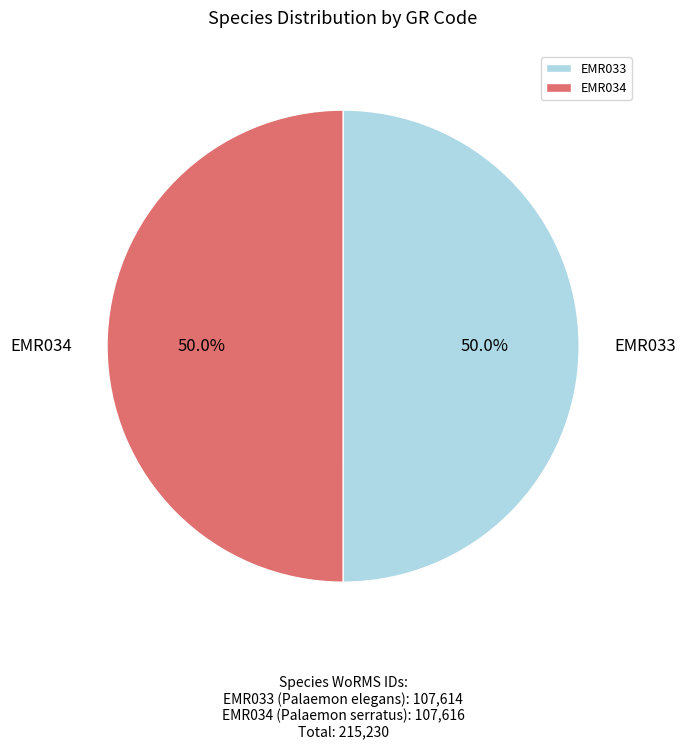

To the nearest percent, what percentage of the pie is EMR034?

50%